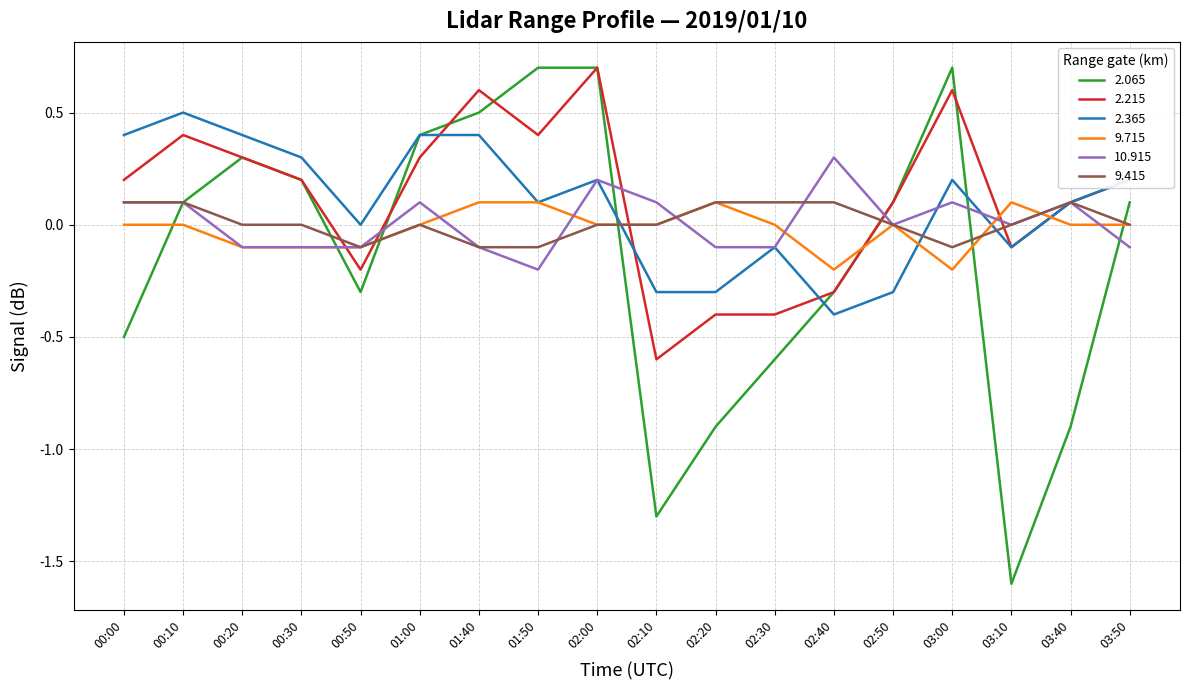

What is the difference between the 2.065 values at 01:40 and 02:00?

0.2